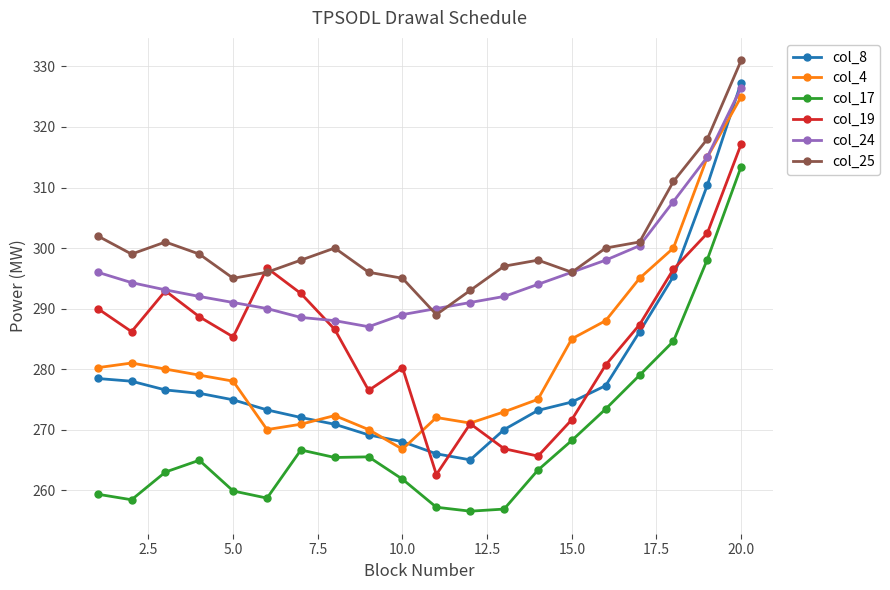

What is the difference between the maximum and minimum values in the col_19 series?

54.6